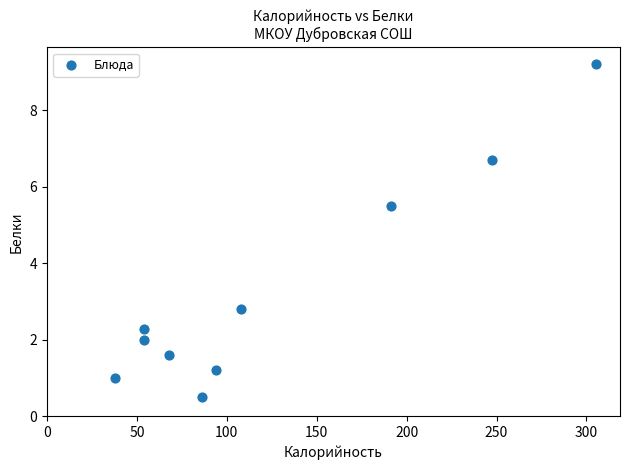

What Y value in the scatter plot is closest to 4?

2.8